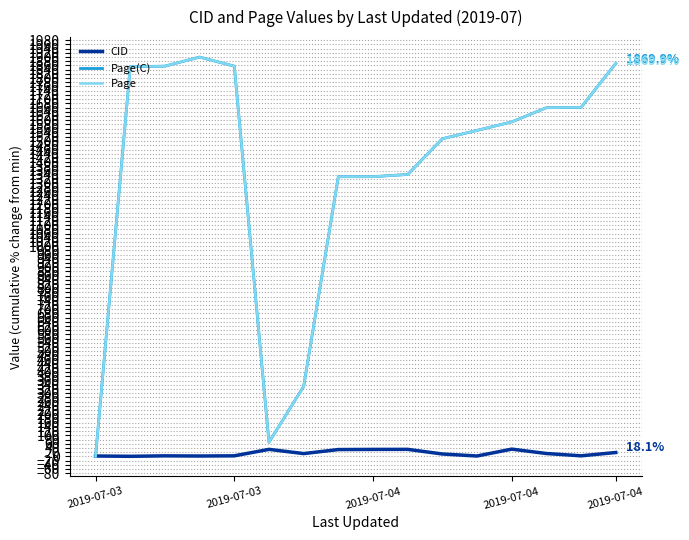

Does the chart have visible grid lines?

Yes